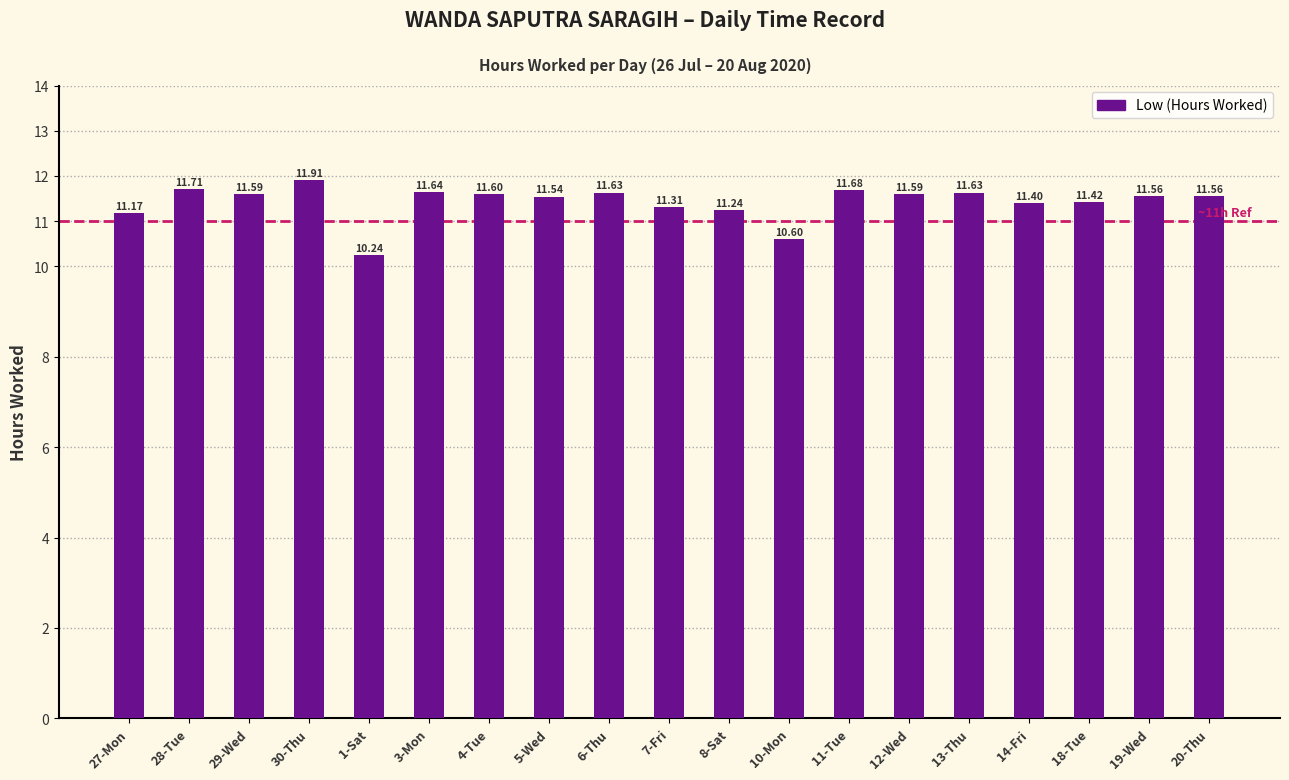

What is the average value?

11.4